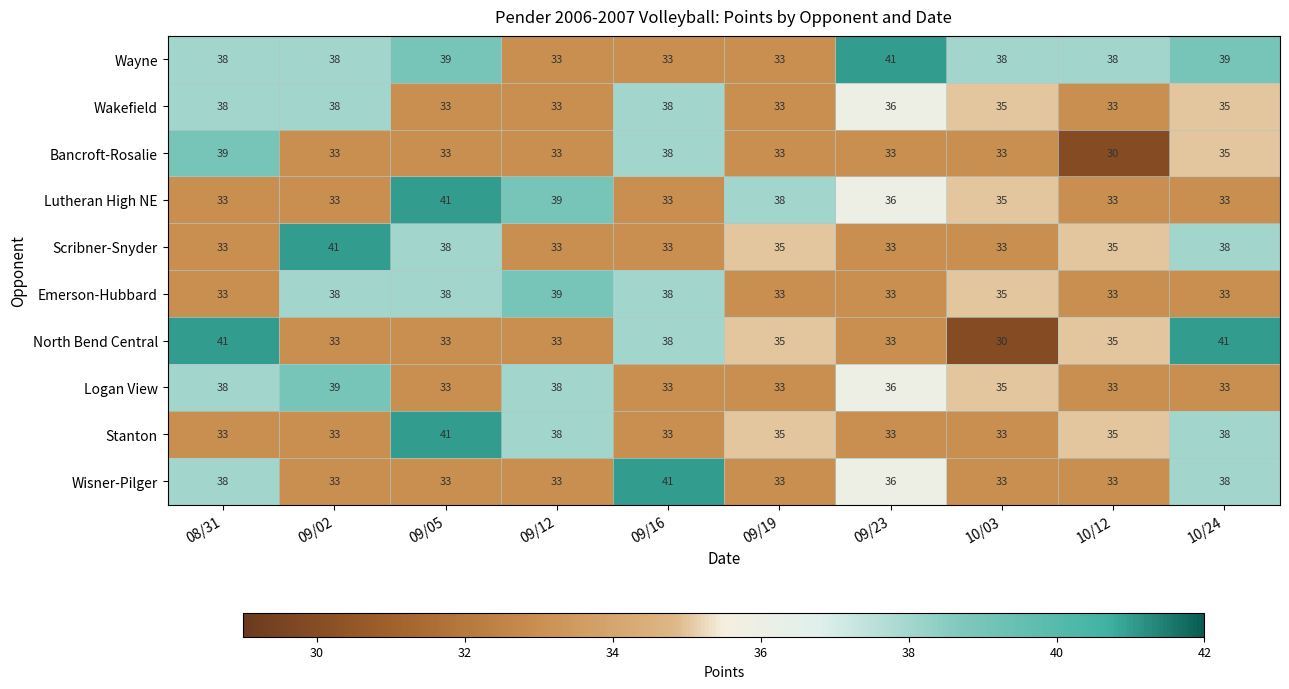

What is the minimum value for Logan View?

33